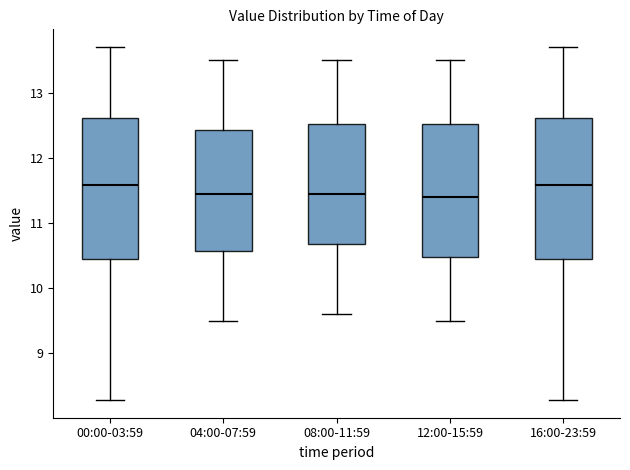

Where does the lower whisker of the box for 04:00-07:59 end on the y-axis? The values are not printed on the chart, so give them approximately, as read against the axis.

9.5